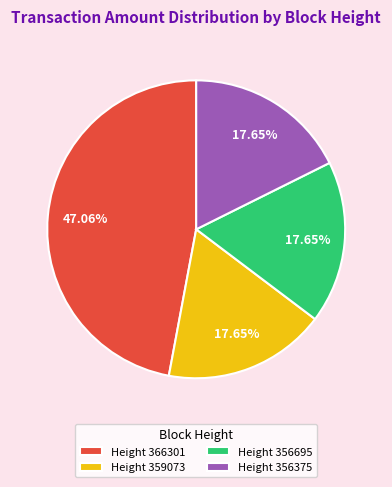

Is the sum of Height 359073 and Height 356375 greater than half?

No